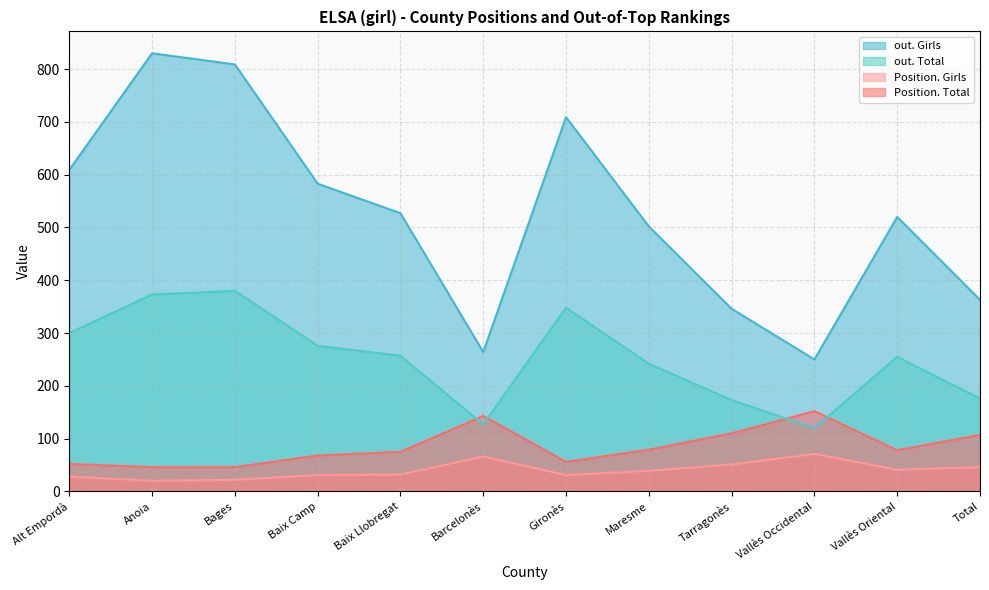

What is the difference between the highest and lowest values at Bages?

787